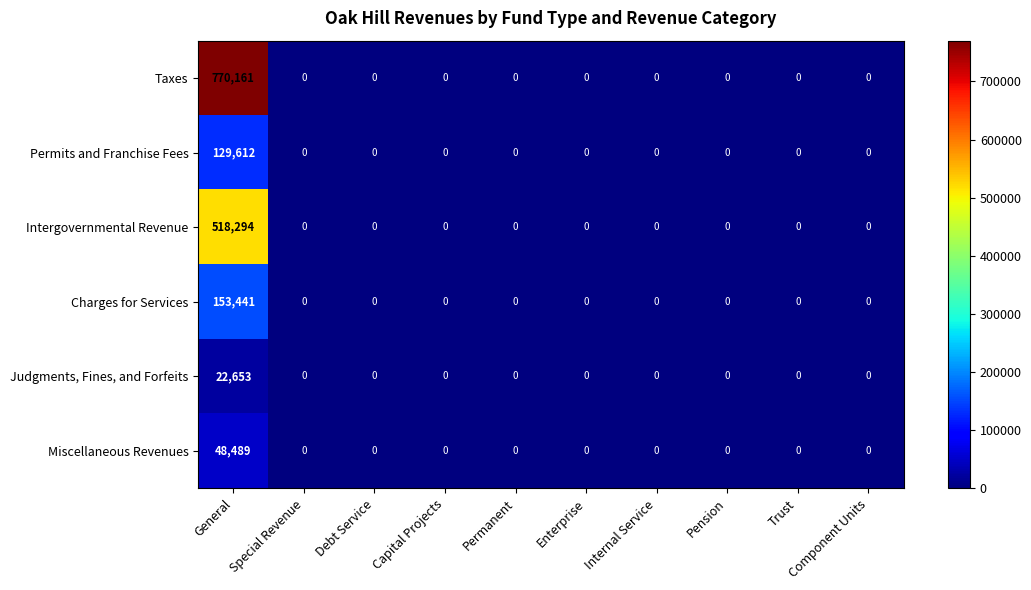

The Permits and Franchise Fees series shows -69667 at Enterprise. True or false?

False